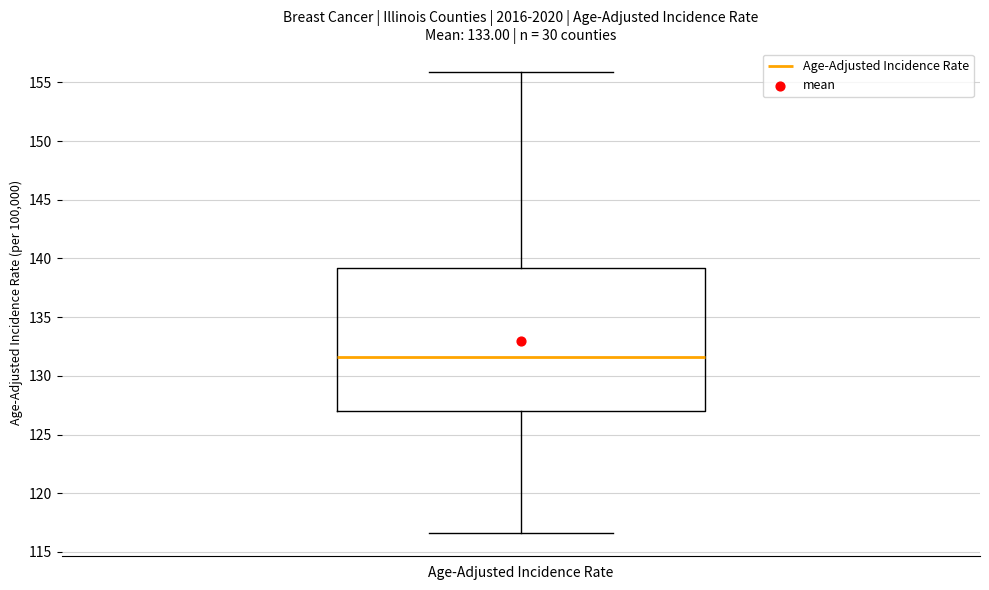

Transcribe this box plot: give where the median line is, the range the box spans, and where the two whiskers end, as read against the y-axis. The values are not printed on the chart, so give them approximately, as read against the axis.

median 131.5, box 127.0 to 139.0, whiskers 116.5 to 156.0